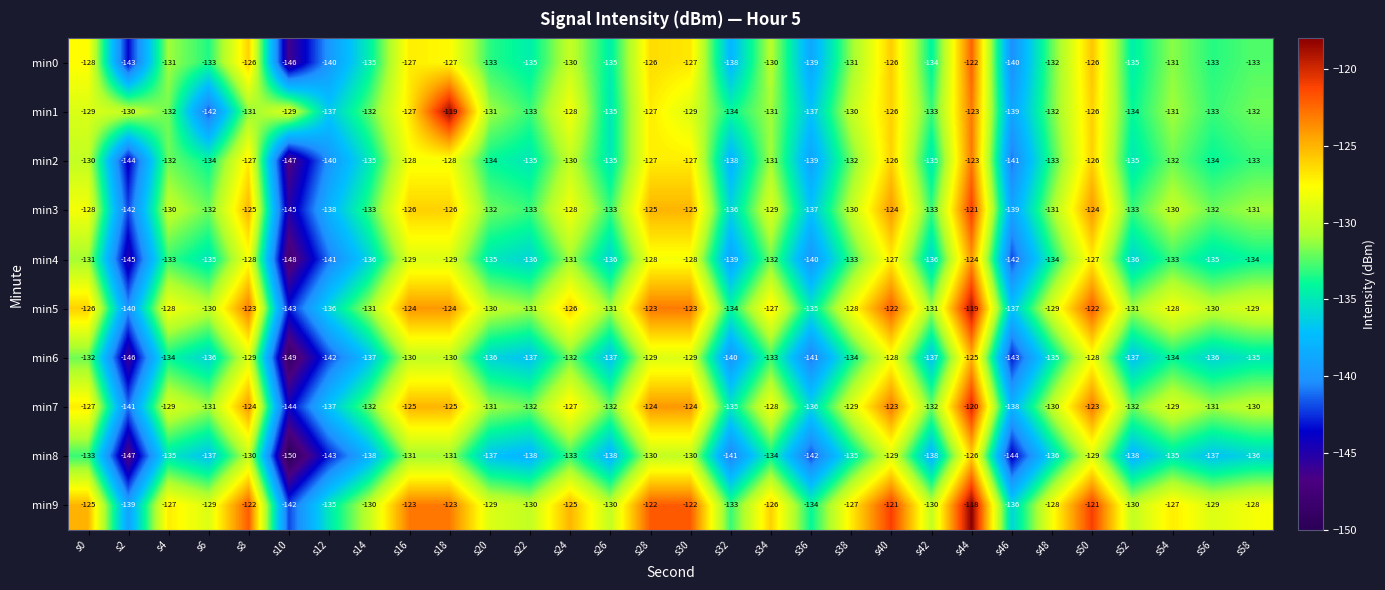

What is the difference between the highest and lowest values at s12?

8